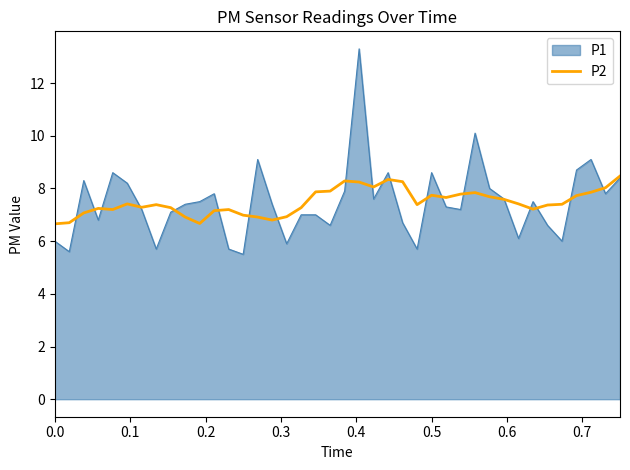

What is the lowest value of the P2 series?

6.7